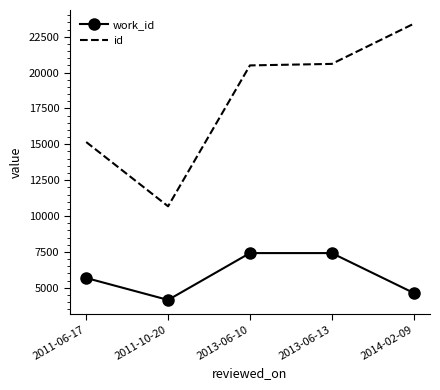

Reading right to left, extract all data points from this chart.

work_id: 4640	7417	7417	4151	5682
id: 23400	20605	20500	10678	15157